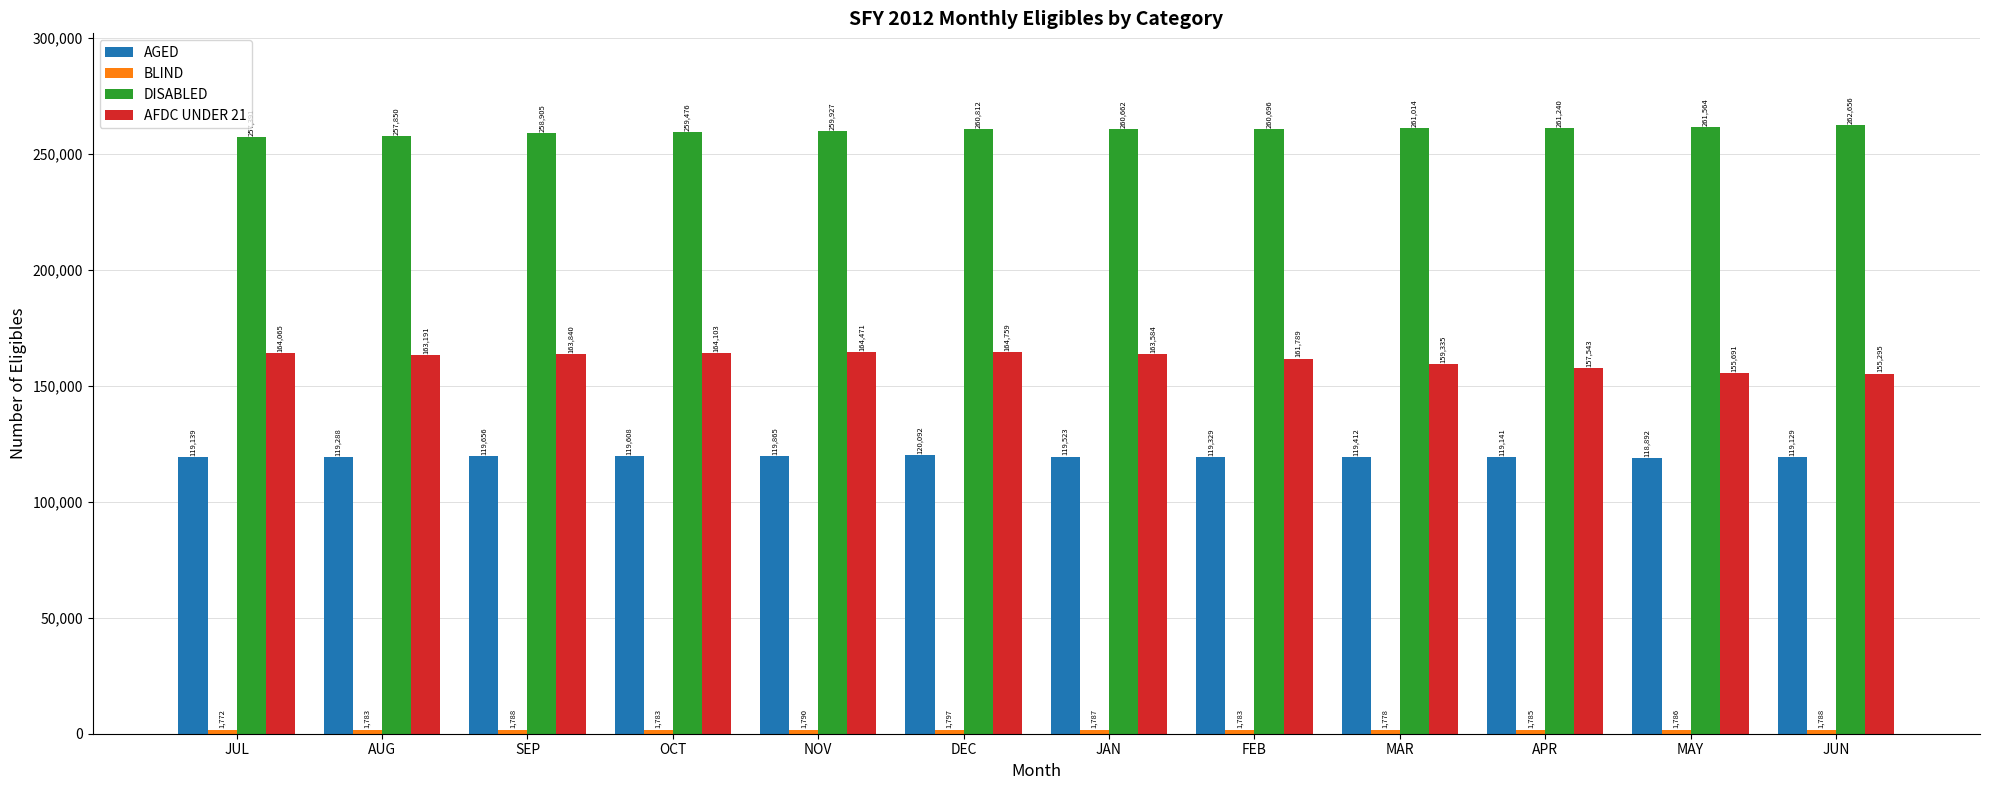

Rank the categories by AFDC UNDER 21 value from lowest to highest.

JUN, MAY, APR, MAR, FEB, AUG, JAN, SEP, JUL, OCT, NOV, DEC